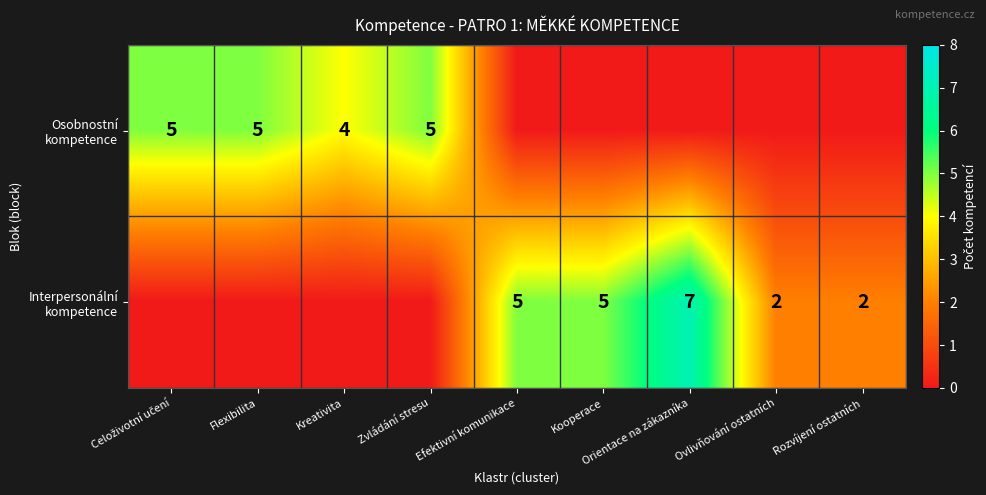

What is the sum of all Osobnostní kompetence values?

19